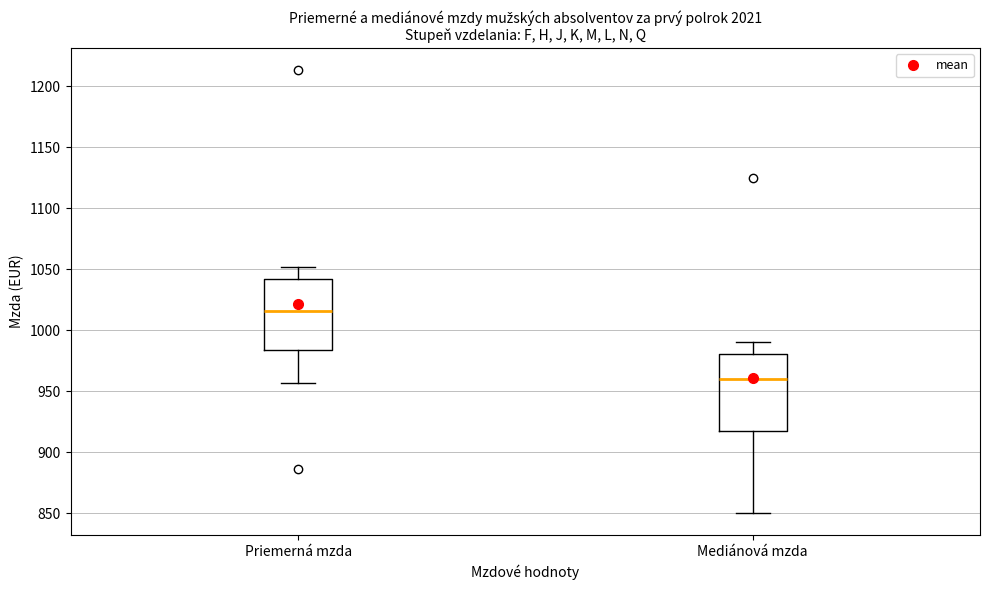

Comparing the boxes themselves (not the whiskers), which one is the tallest?

Mediánová mzda